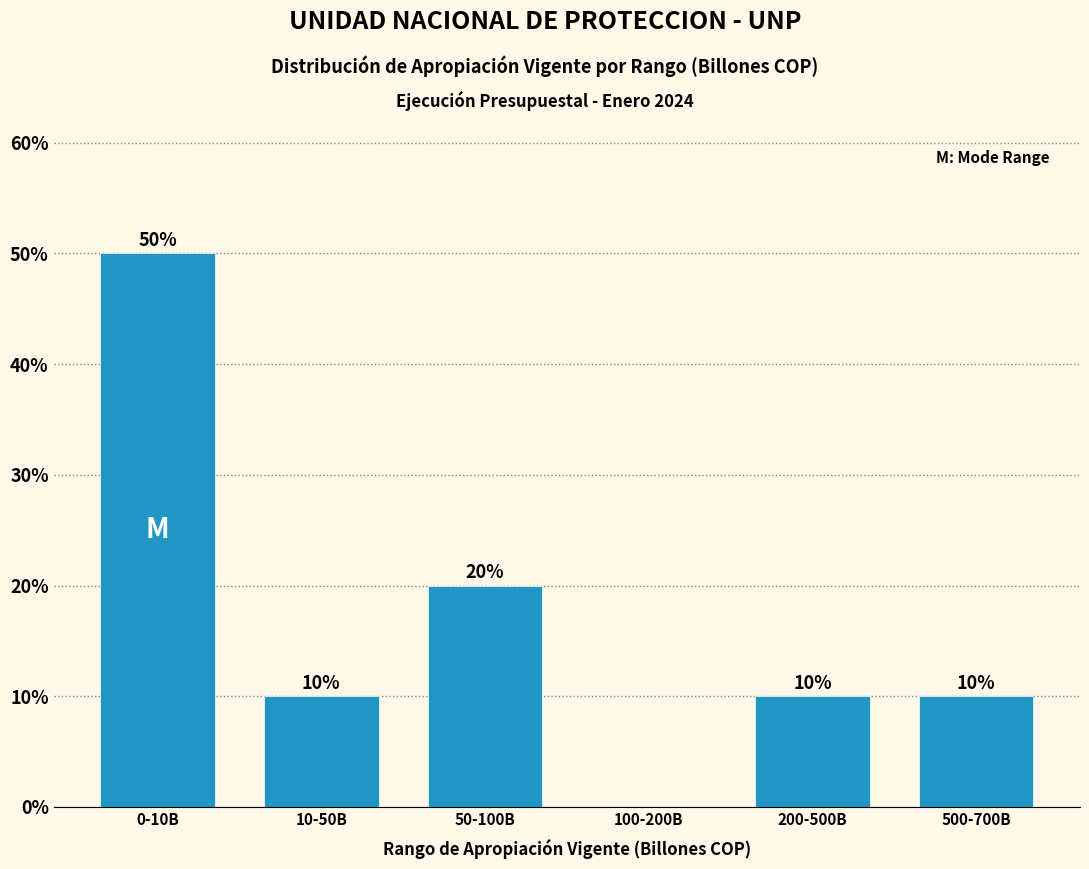

Reading left to right, list all the values displayed in this chart.

0-10B=50	10-50B=10	50-100B=20	100-200B=0	200-500B=10	500-700B=10